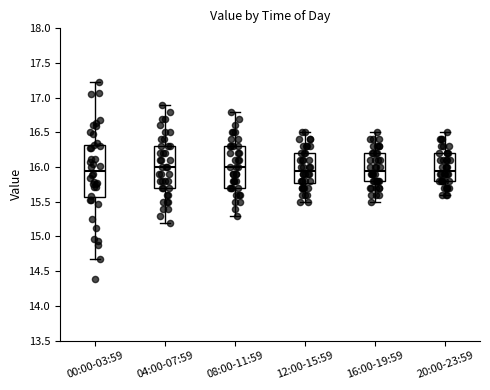

Reading left to right, read every box against the y-axis: the position of its median line, the range the box covers, and the ends of its whiskers. The values are not printed on the chart, so give them approximately, as read against the axis.

00:00-03:59: median 15.95, box 15.55 to 16.35, whiskers 14.70 to 17.20
04:00-07:59: median 16.00, box 15.70 to 16.30, whiskers 15.20 to 16.90
08:00-11:59: median 16.00, box 15.70 to 16.30, whiskers 15.30 to 16.80
12:00-15:59: median 15.95, box 15.80 to 16.20, whiskers 15.50 to 16.50
16:00-19:59: median 15.95, box 15.80 to 16.20, whiskers 15.50 to 16.50
20:00-23:59: median 15.95, box 15.80 to 16.20, whiskers 15.60 to 16.50